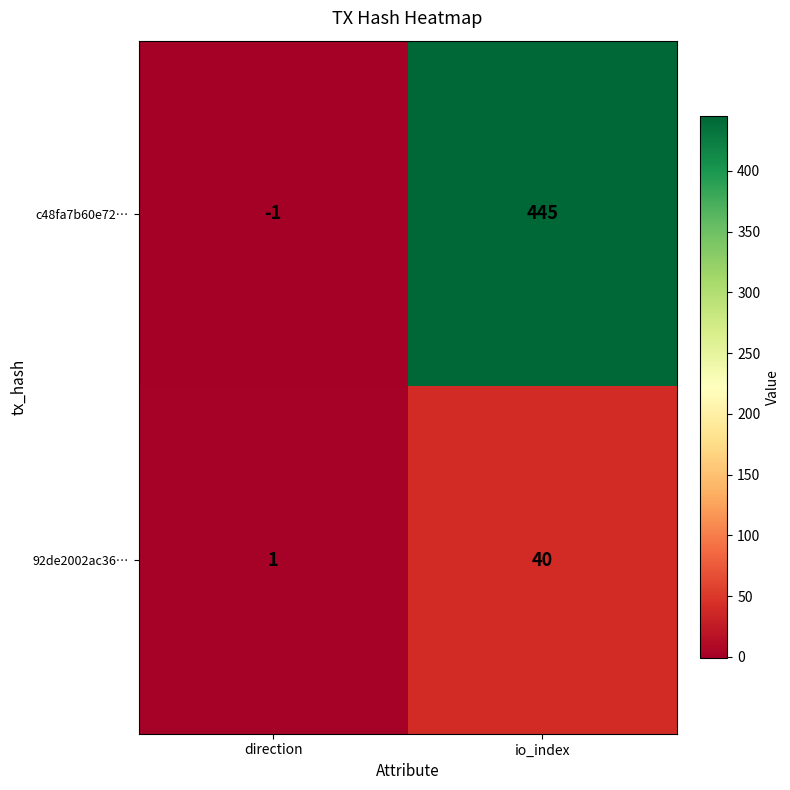

What is the difference between the highest and lowest values at io_index?

405